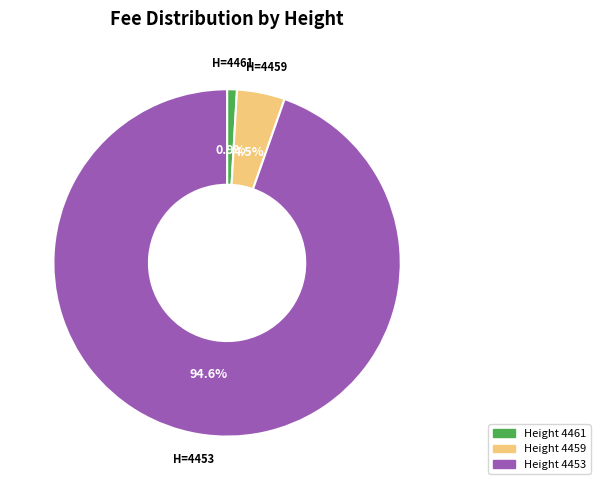

Does any single category account for the majority?

Yes